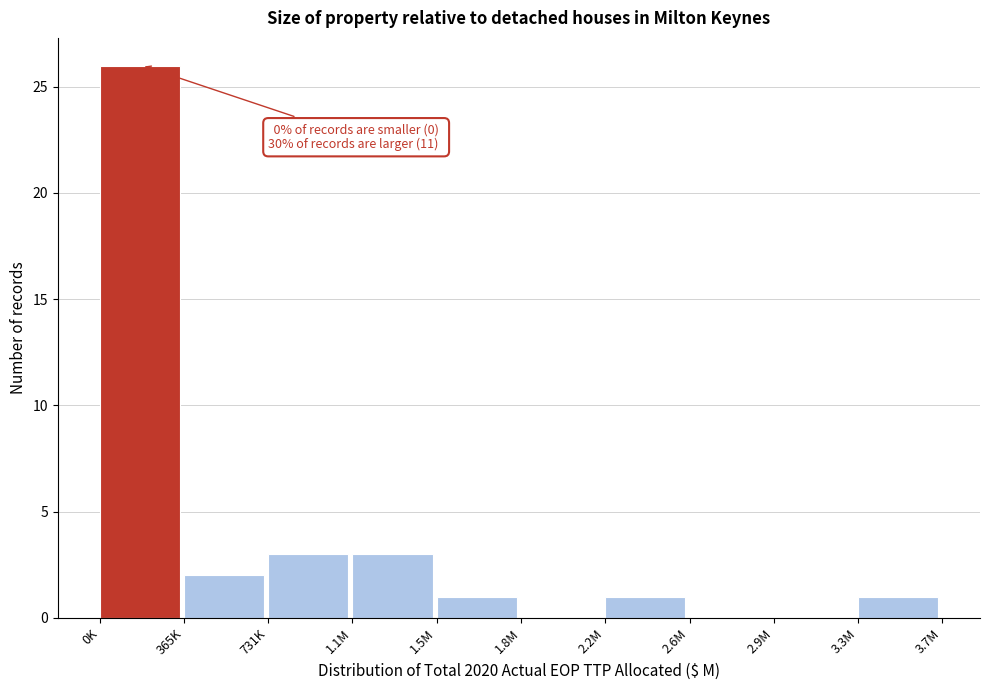

Reading left to right, transcribe all the data shown in this chart.

0K=26	365K=2	731K=3	1.1M=3	1.5M=1	1.8M=0	2.2M=1	2.6M=0	2.9M=0	3.3M=1